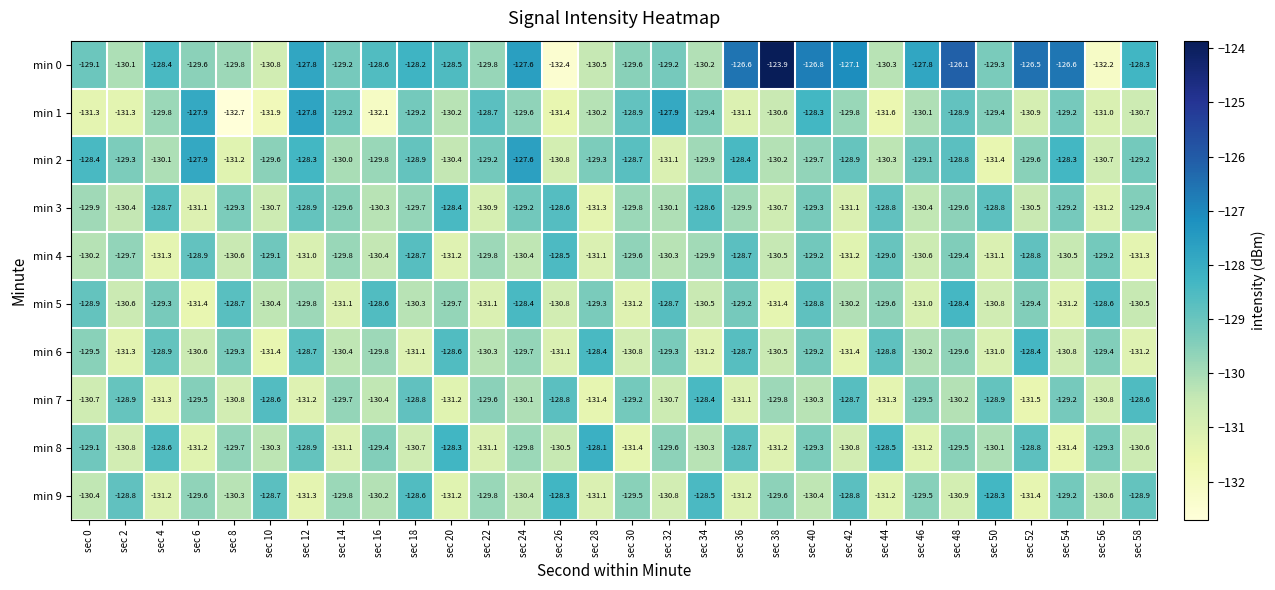

Which label corresponds to the largest value in the chart?

sec 38